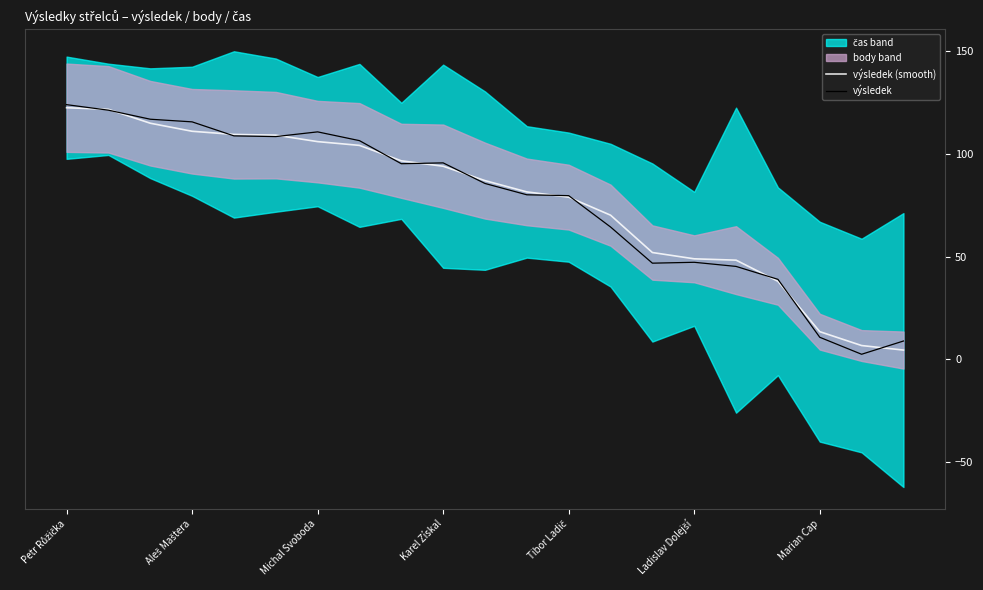

How many intersections are there between výsledek and výsledek (smooth)?

12